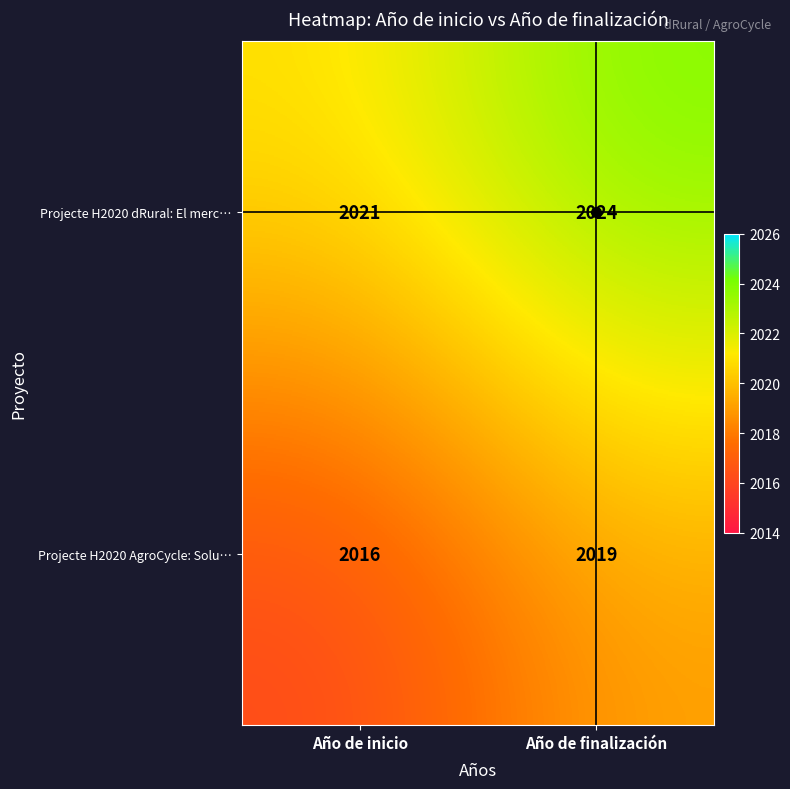

What is the sum of the Projecte H2020 AgroCycle: Solu… values at Año de inicio and Año de finalización?

4035